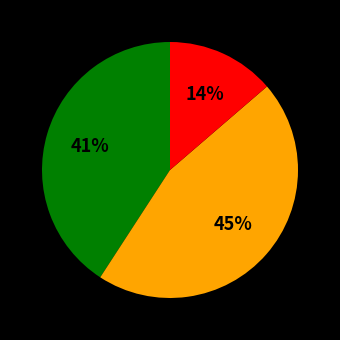

Count the number of slices in the pie.

3